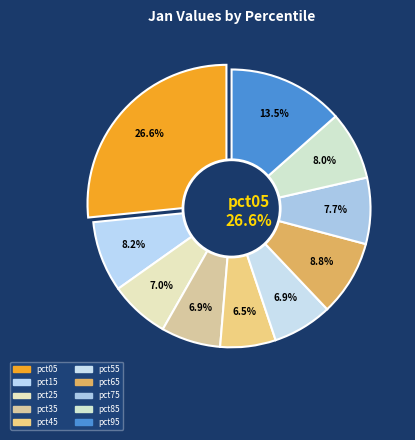

What percentage do pct45 and pct35 together represent?

13.4%